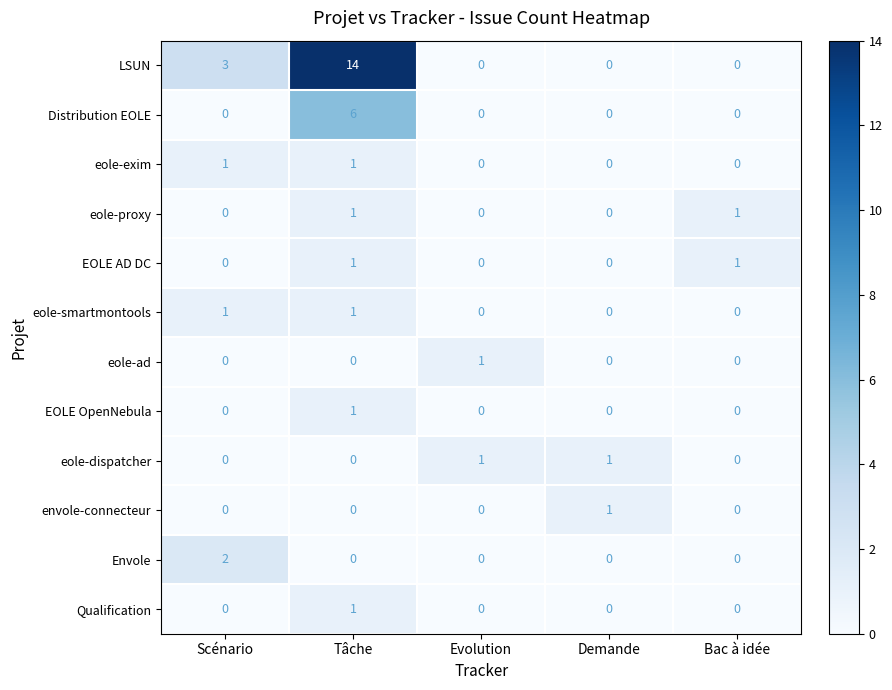

How many eole-dispatcher values are between 0 and 1?

5